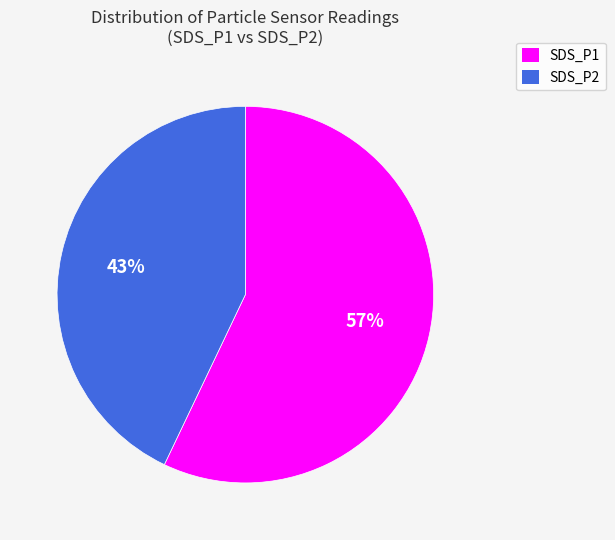

Which category has the biggest portion of the pie?

SDS_P1